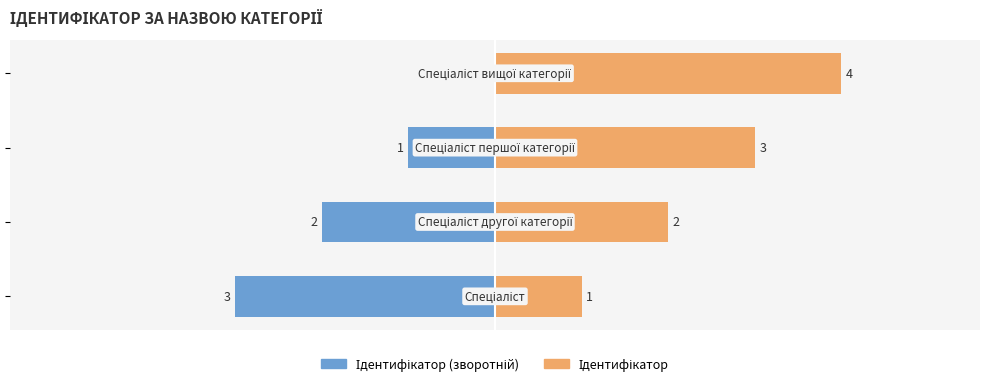

Does the chart contain any negative values?

Yes